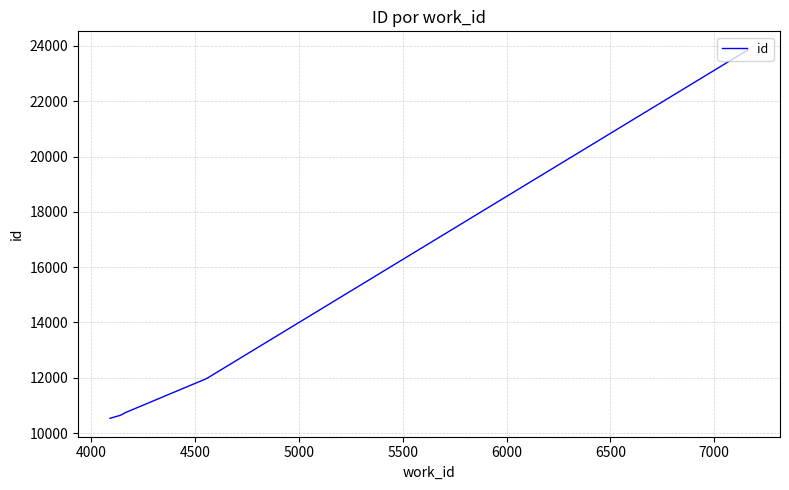

The value at 4500 is 15493. True or false?

False